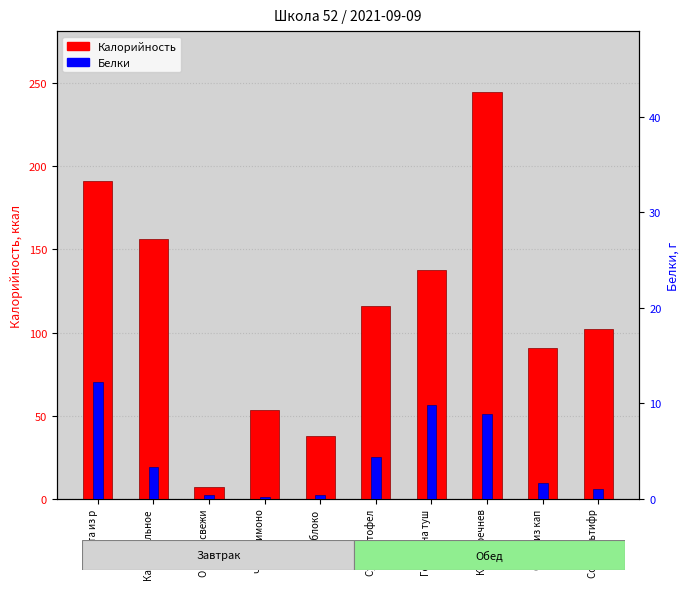

What is the maximum value shown in the chart?

244.5